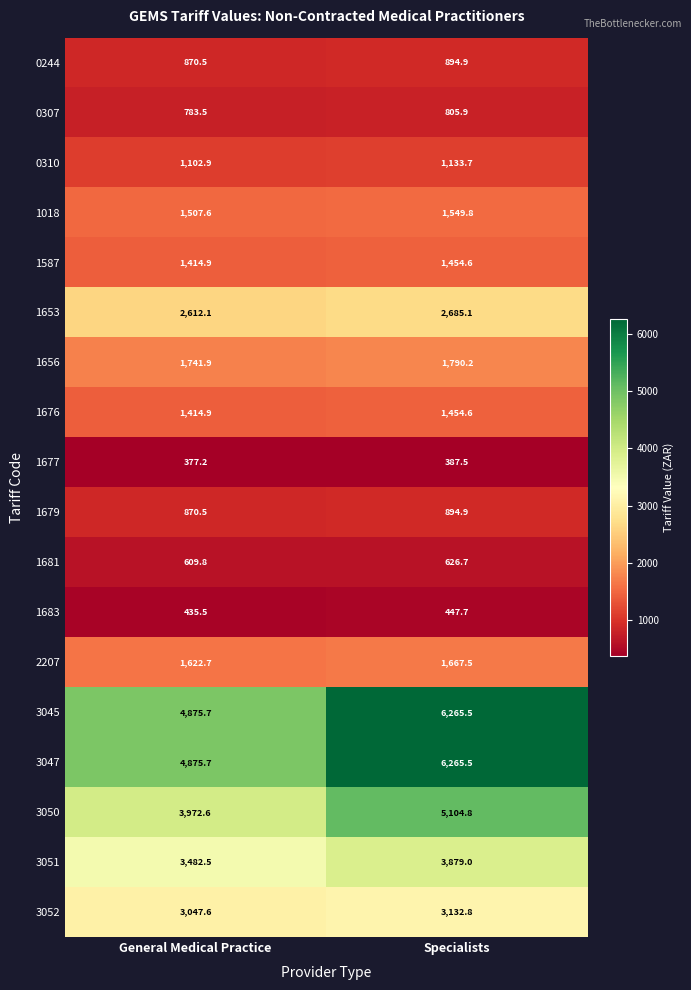

True or false: 1656 has a value of 1790.2 at Specialists.

True